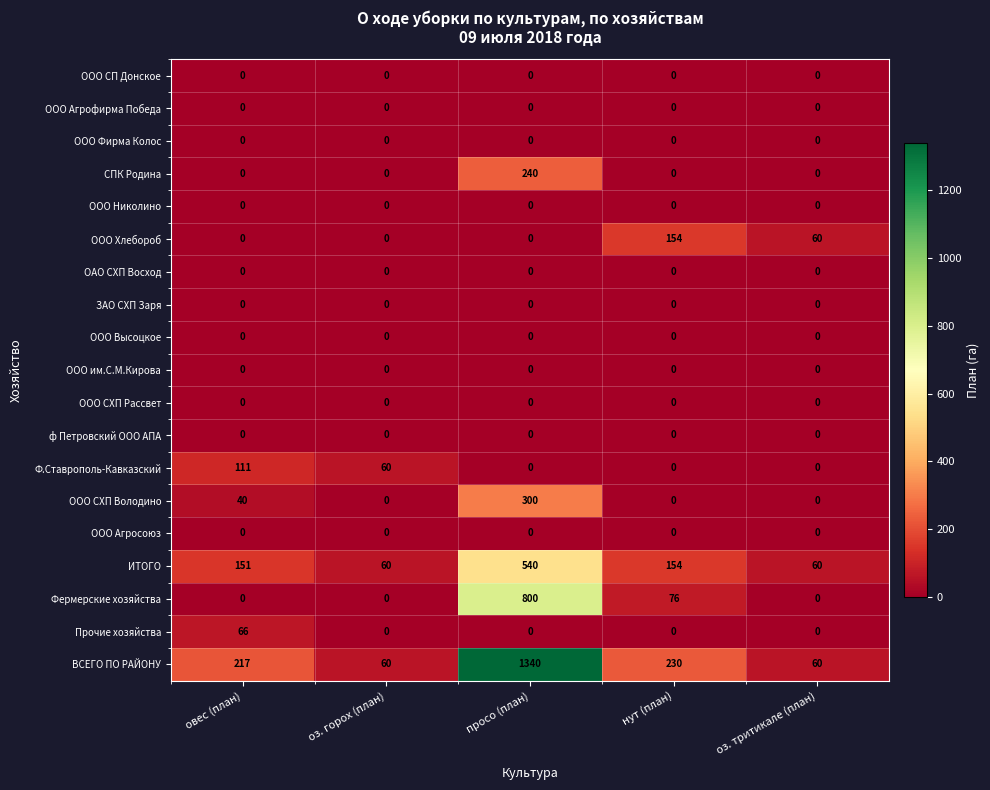

True or false: ф Петровский ООО АПА has a value of 0 at оз. тритикале (план).

True